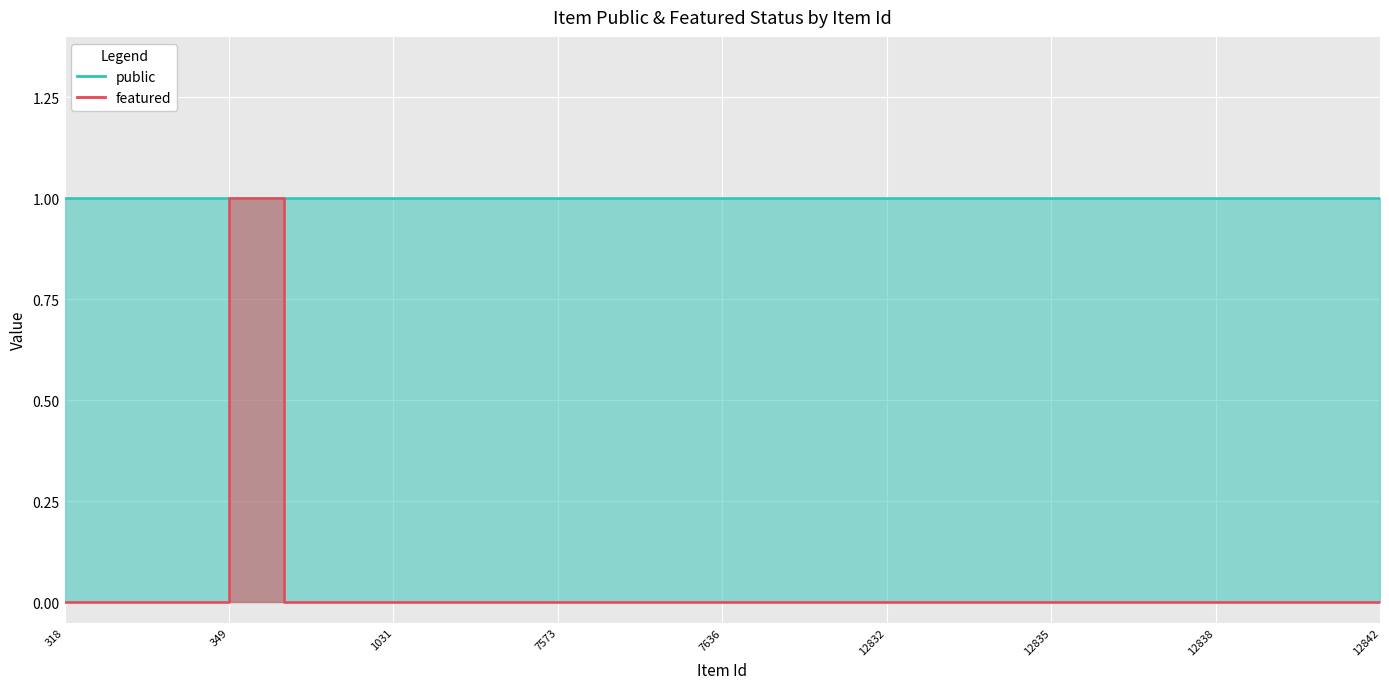

Which category has the lowest value across all series?

318